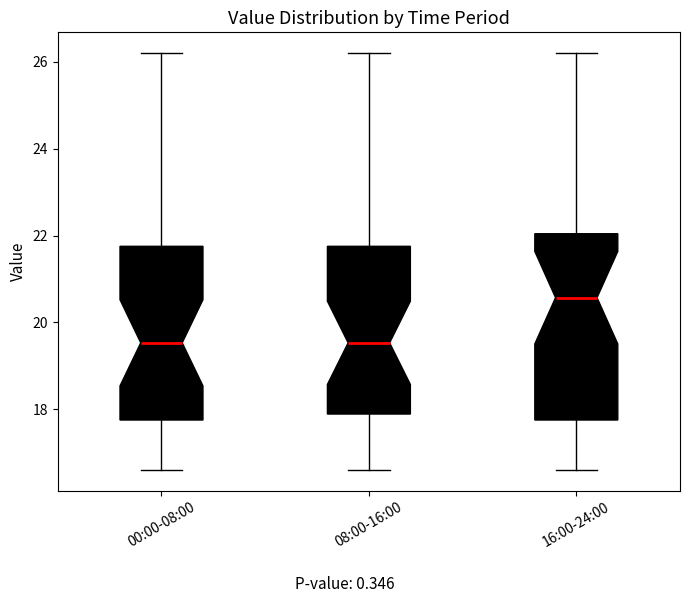

Which box is the tallest, from its lower edge to its upper edge?

16:00-24:00